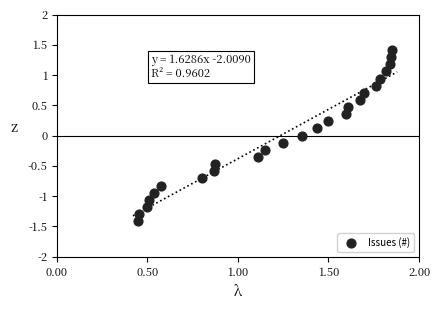

What is the range of X values (max minus min)?

1.4